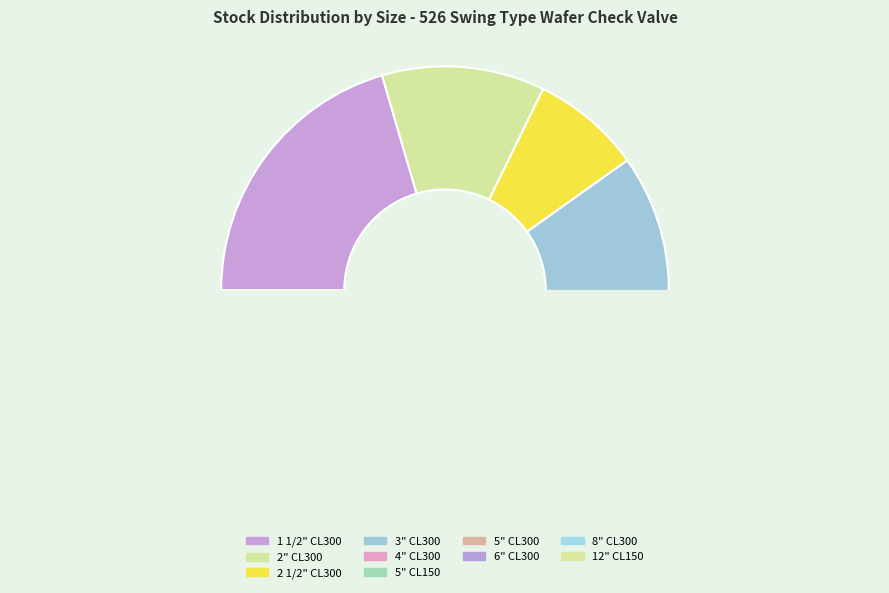

The 2 1/2" CL300 slice represents 8% of the pie. True or false?

True